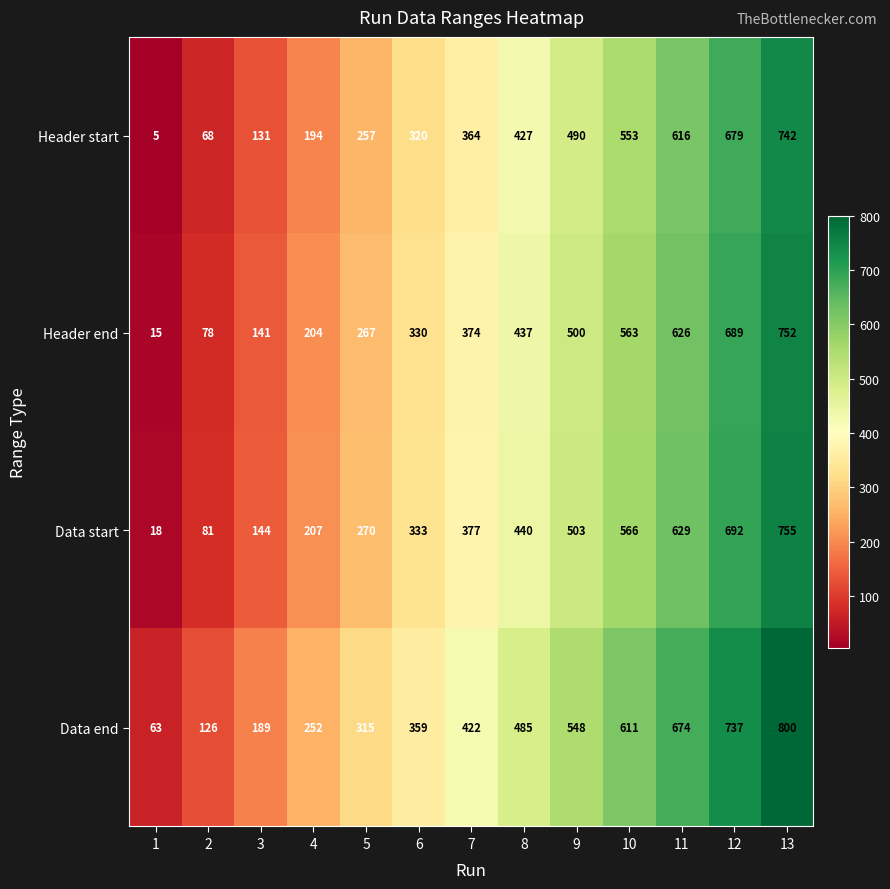

At how many categories does at least one series exceed 445?

6